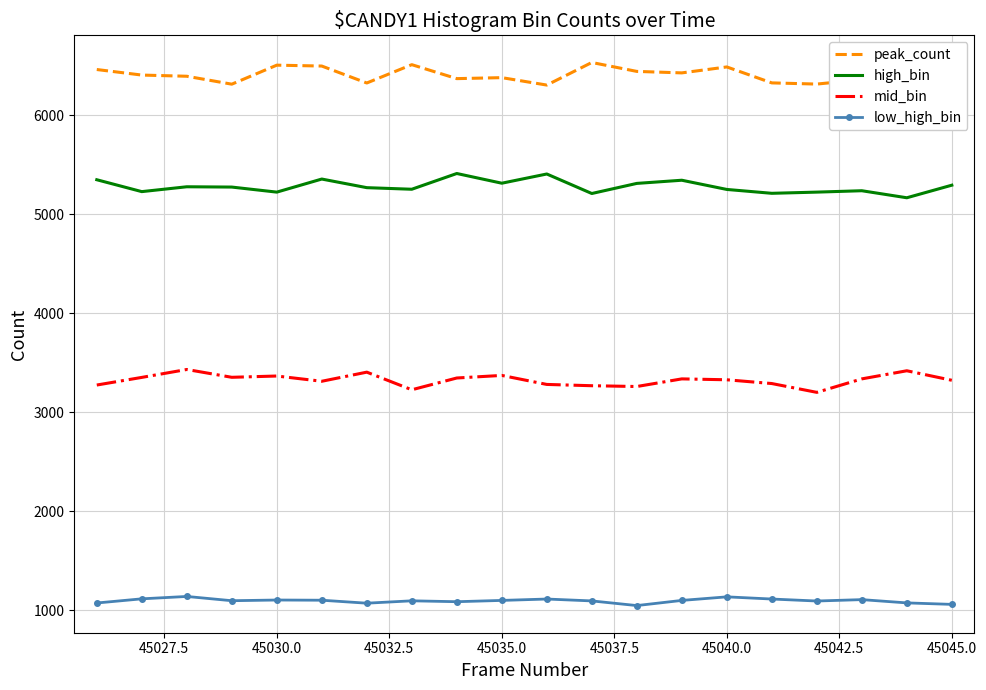

List the series in order of their peak value, lowest first.

low_high_bin, mid_bin, high_bin, peak_count